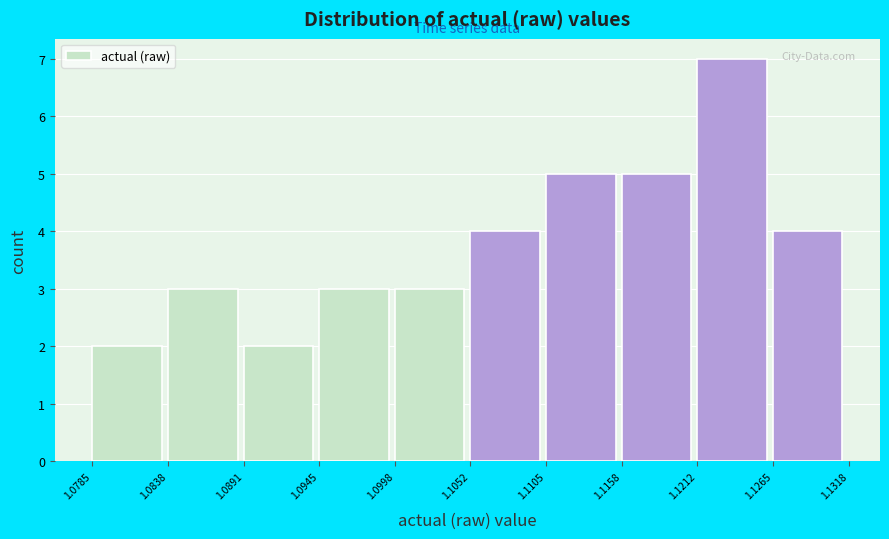

Which range on the x-axis has the tallest bar?

1.1212 to 1.1265